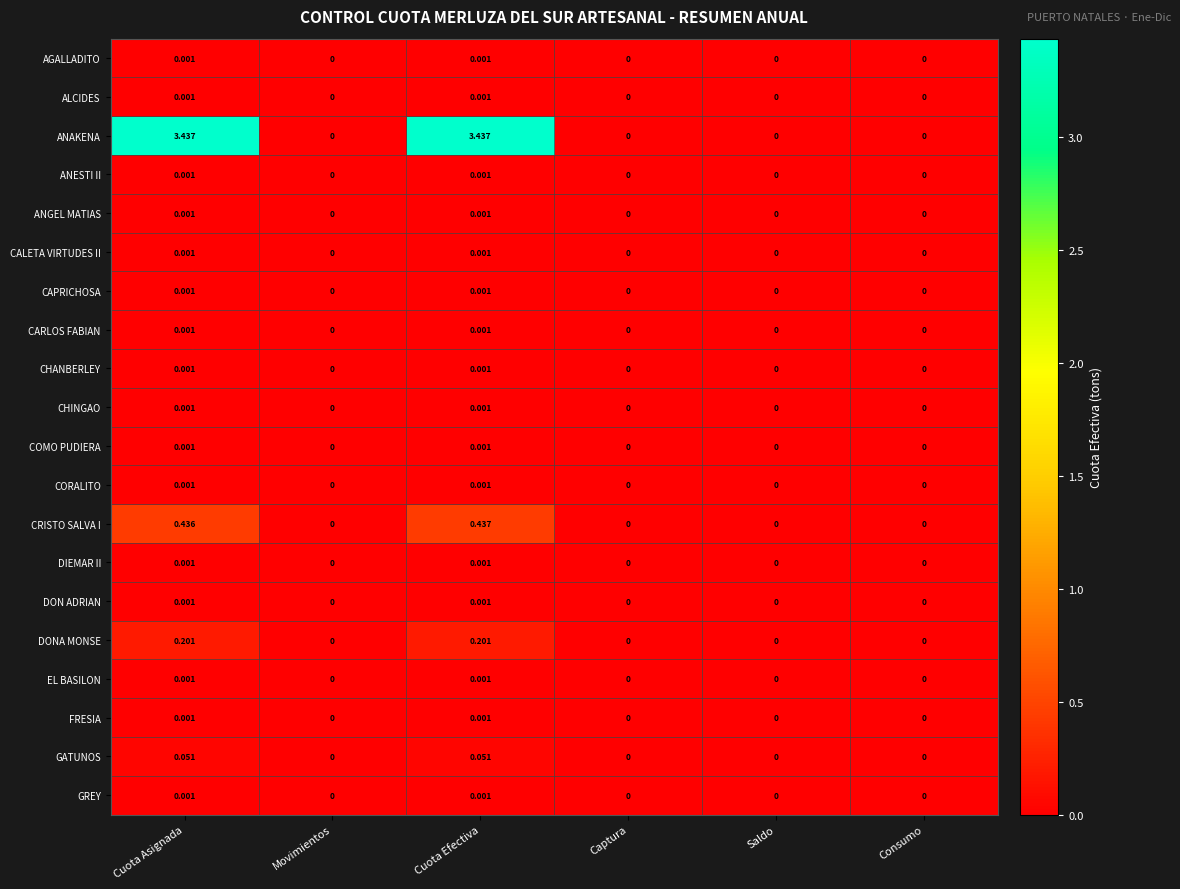

At how many categories does at least one series exceed 3?

2